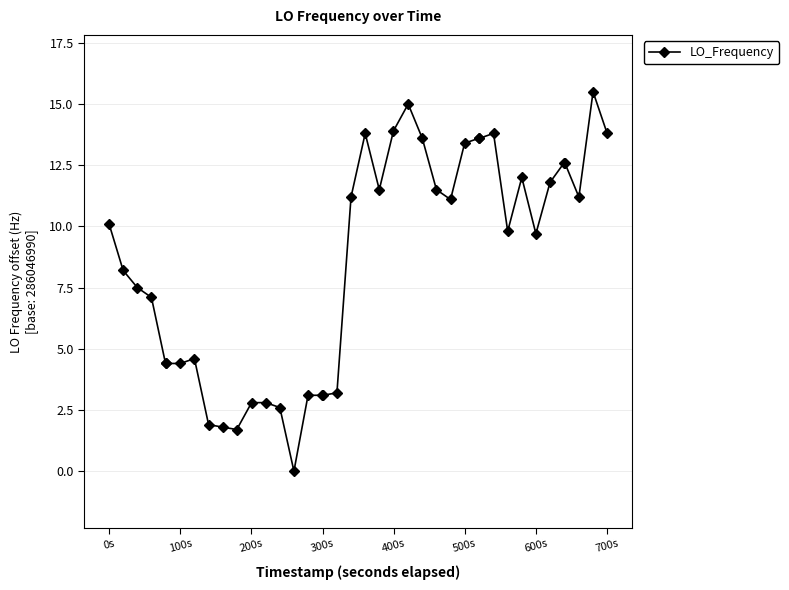

What is the value of the 10th point from the left?

1.8